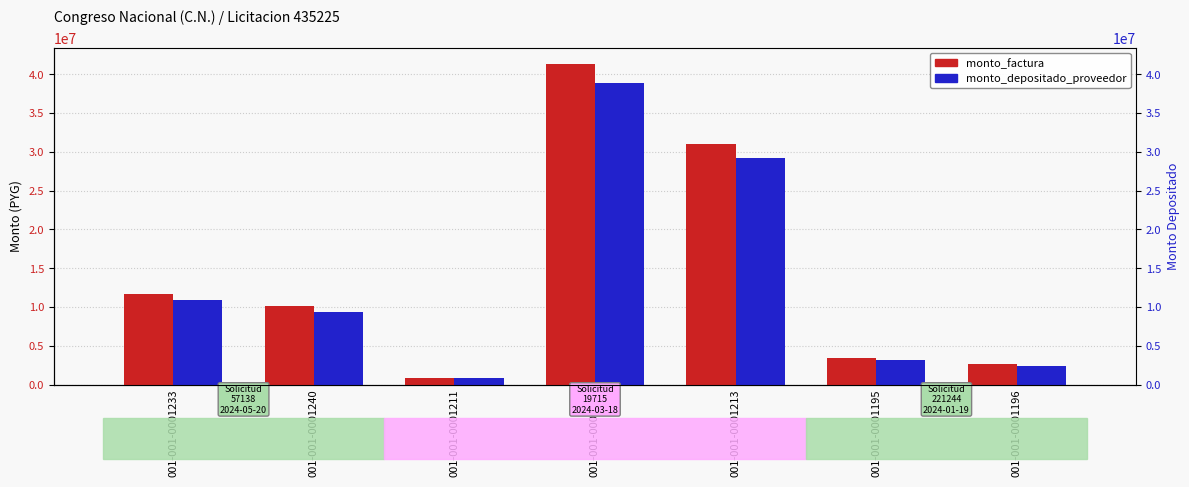

Count the number of categories in the chart.

7